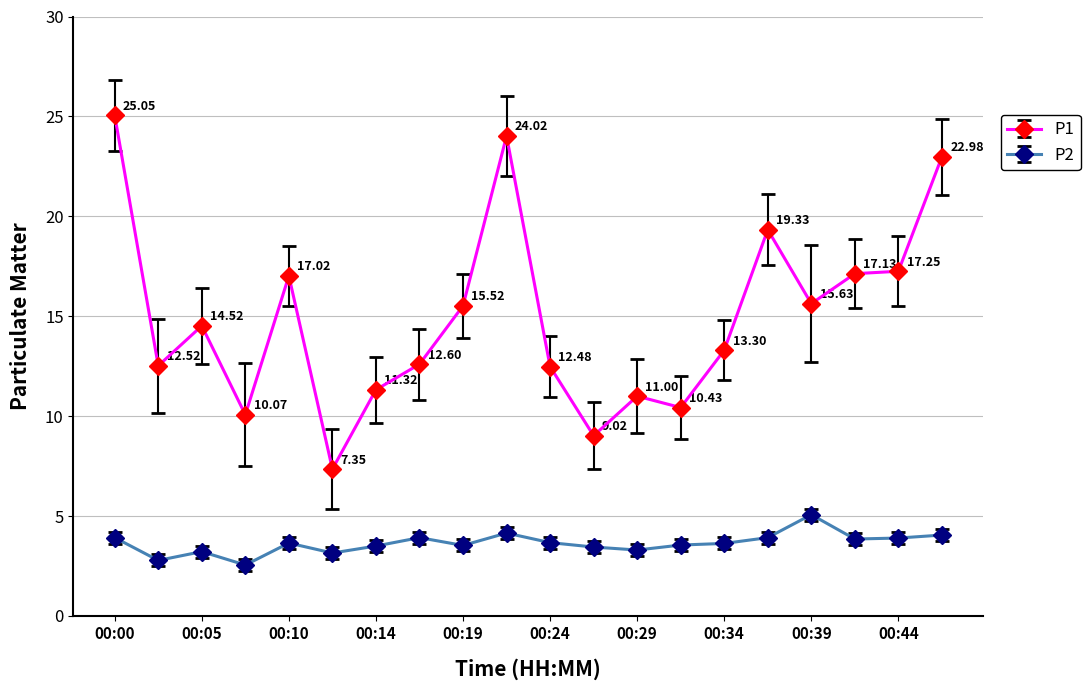

In P2, how many points are higher than both neighbors (excluding endpoints)?

5